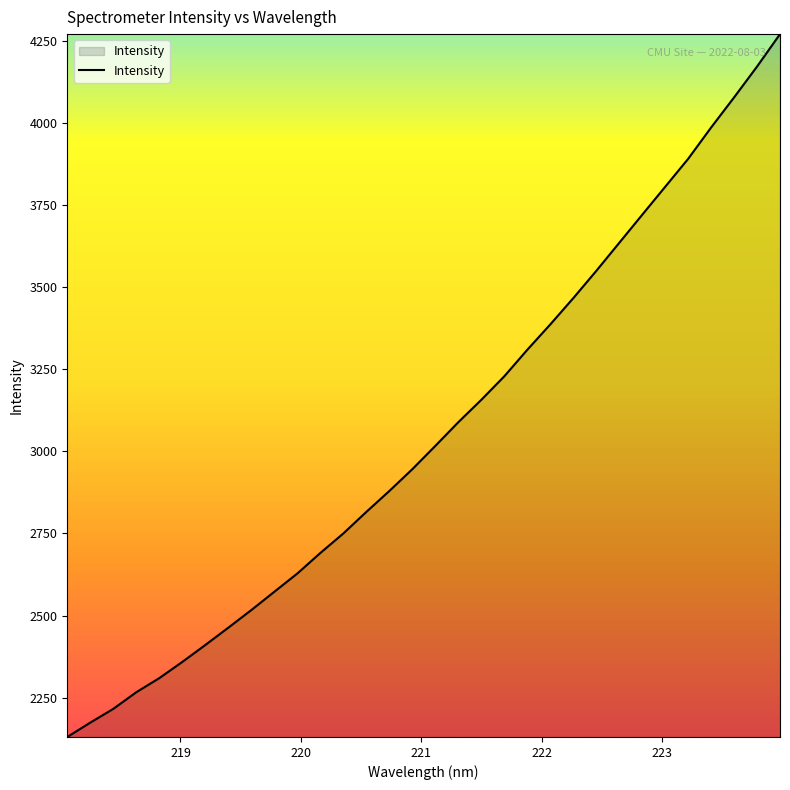

What is the smallest value displayed?

2130.3